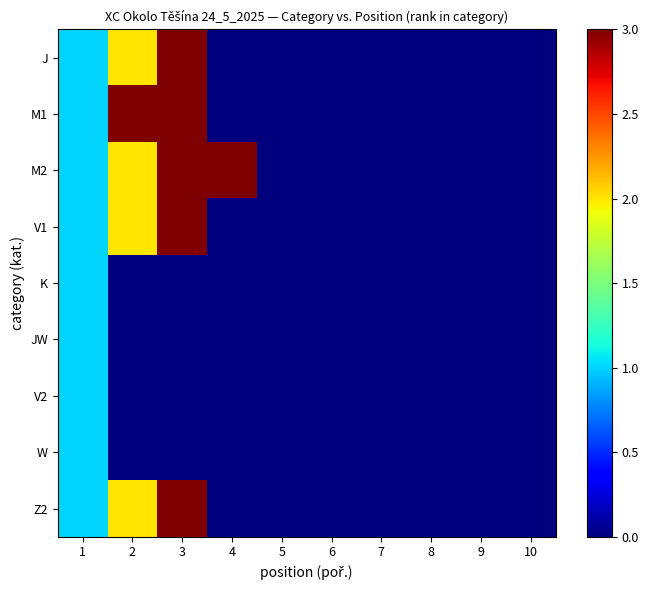

Reading left to right, extract all data points from this chart.

J: 1=1	2=2	3=3	4=0	5=0	6=0	7=0	8=0	9=0	10=0
M1: 1=1	2=3	3=5	4=0	5=0	6=0	7=0	8=0	9=0	10=0
M2: 1=1	2=2	3=3	4=4	5=0	6=0	7=0	8=0	9=0	10=0
V1: 1=1	2=2	3=3	4=0	5=0	6=0	7=0	8=0	9=0	10=0
K: 1=1	2=0	3=0	4=0	5=0	6=0	7=0	8=0	9=0	10=0
JW: 1=1	2=0	3=0	4=0	5=0	6=0	7=0	8=0	9=0	10=0
V2: 1=1	2=0	3=0	4=0	5=0	6=0	7=0	8=0	9=0	10=0
W: 1=1	2=0	3=0	4=0	5=0	6=0	7=0	8=0	9=0	10=0
Z2: 1=1	2=2	3=3	4=0	5=0	6=0	7=0	8=0	9=0	10=0